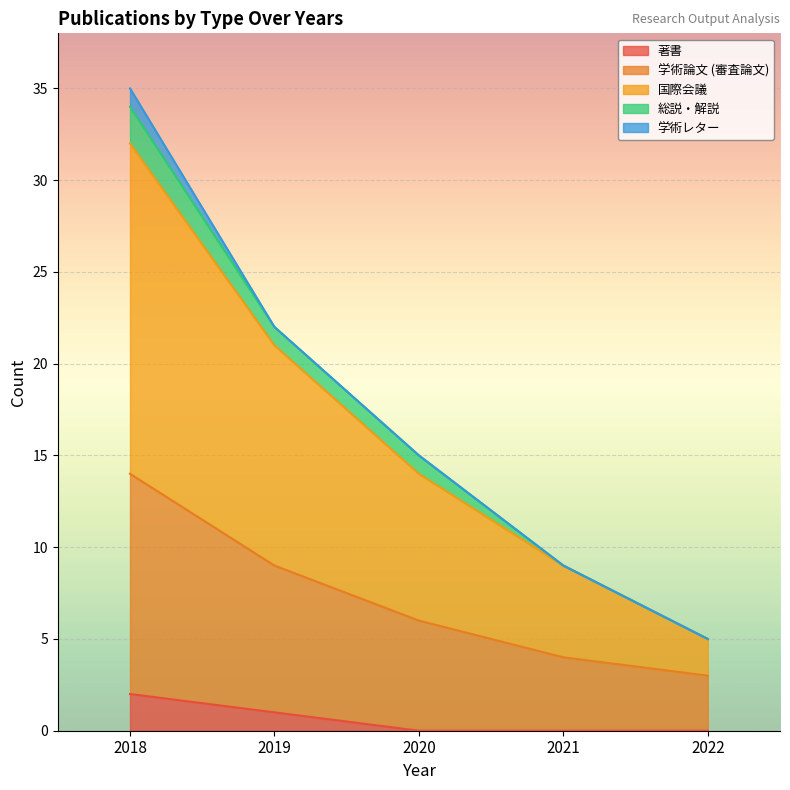

At how many categories does at least one series exceed 16?

2